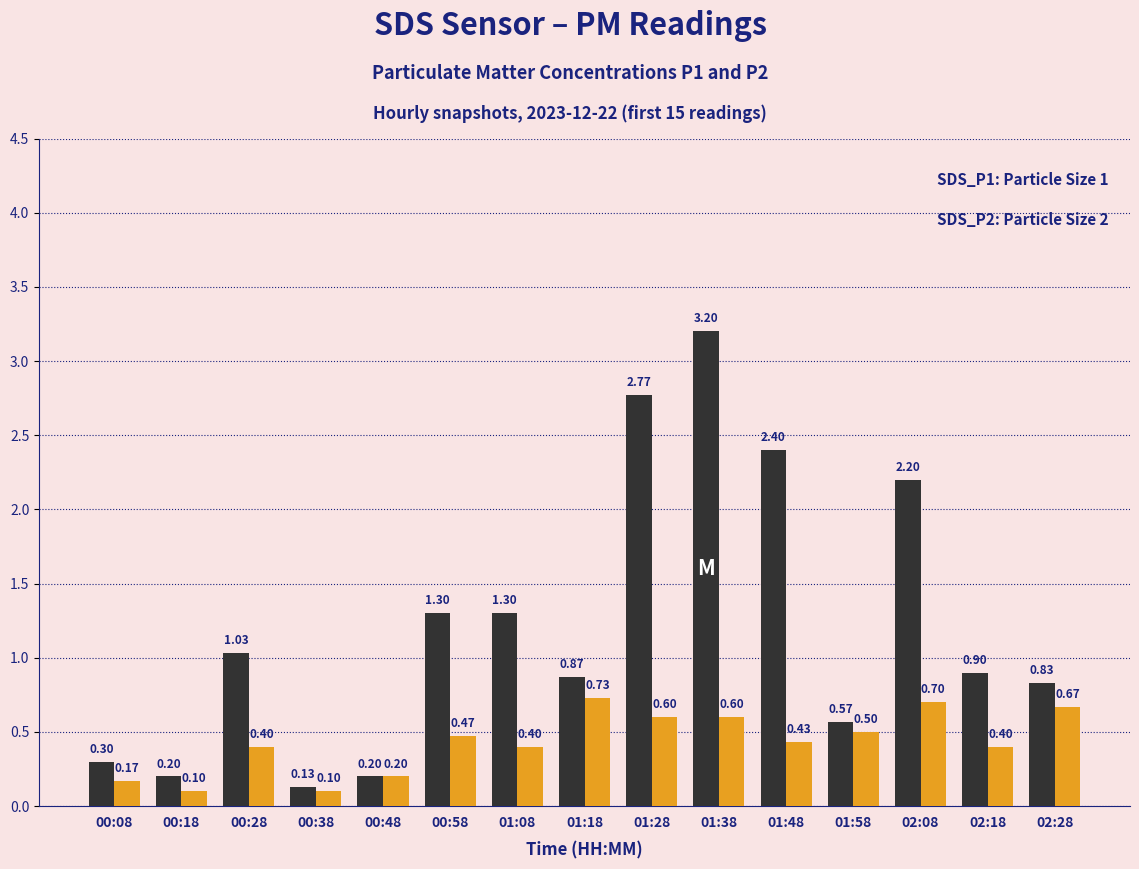

At which category is the sum across all series the highest?

01:38